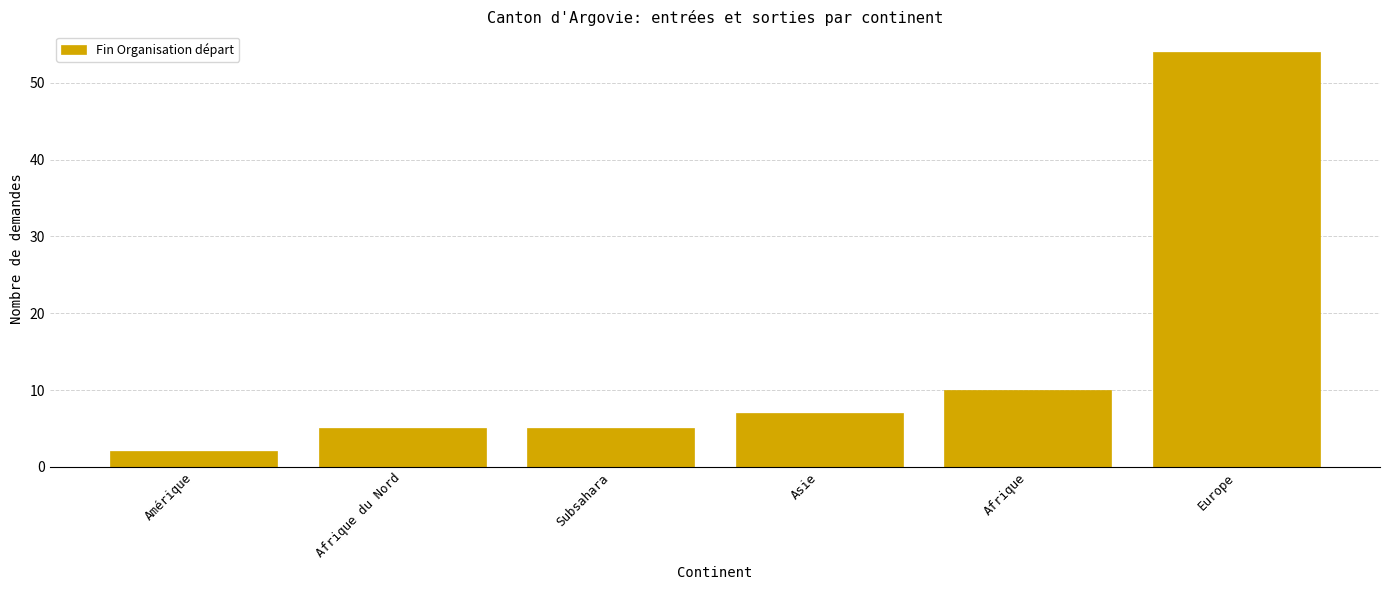

Where is the data nearest to the value 28?

Afrique